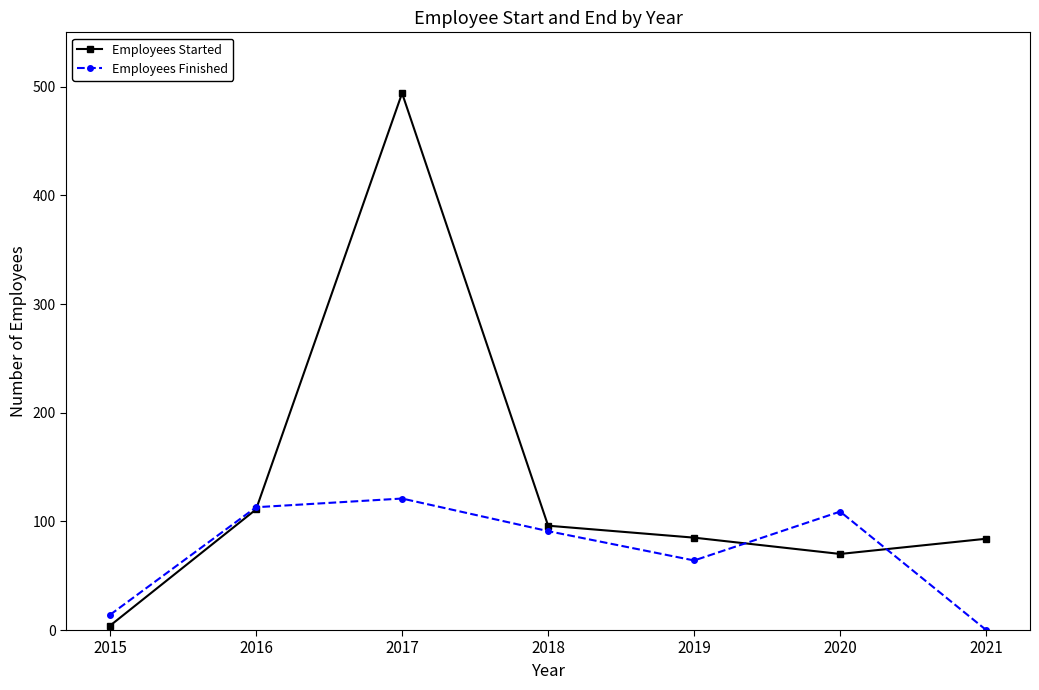

Which series ends up on top after the final intersection of Employees Started and Employees Finished?

Employees Started